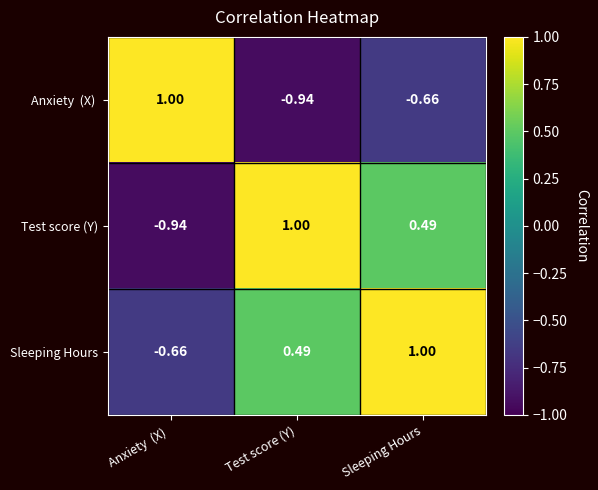

Where is Sleeping Hours nearest to the value 0?

Test score (Y)